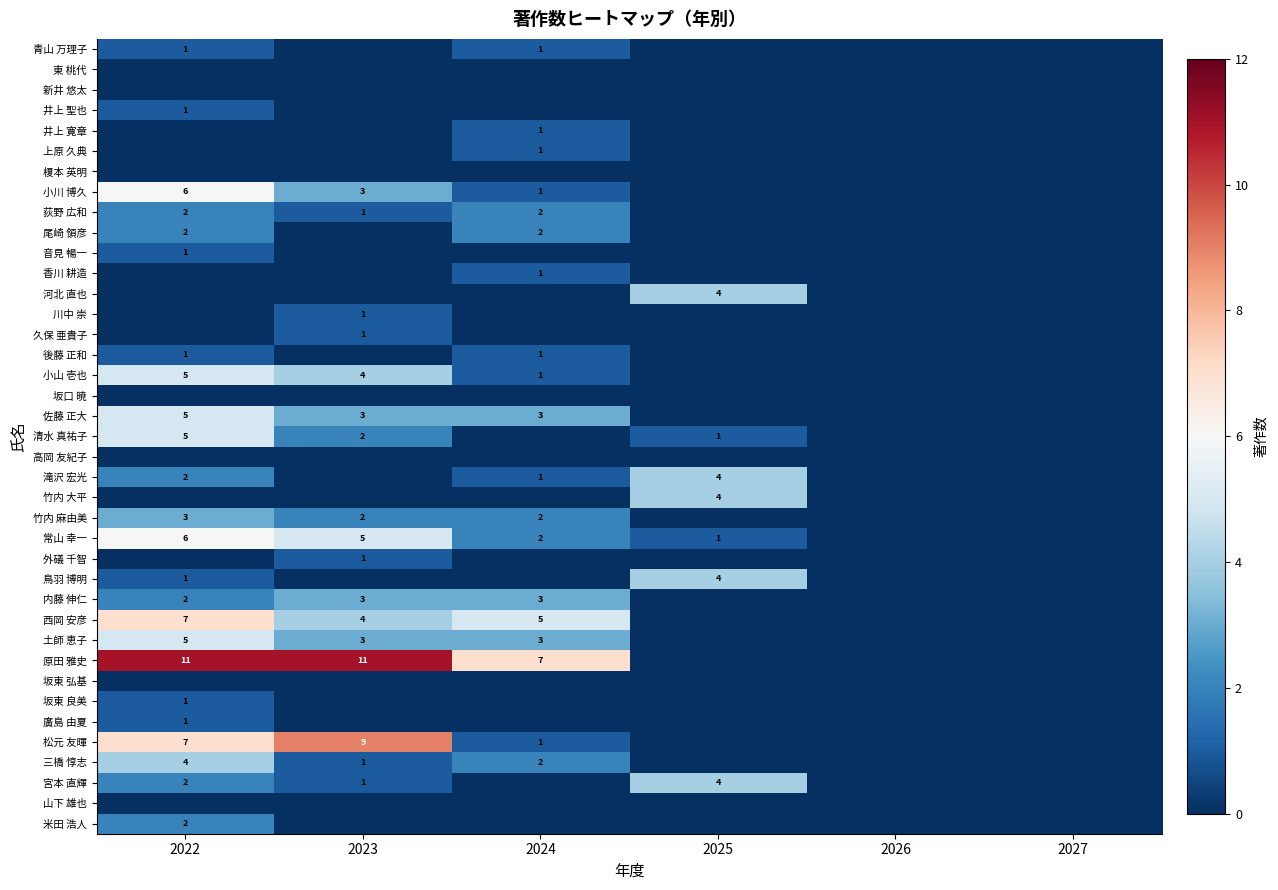

The value of 河北 直也 at 2025 is 4. True or false?

True